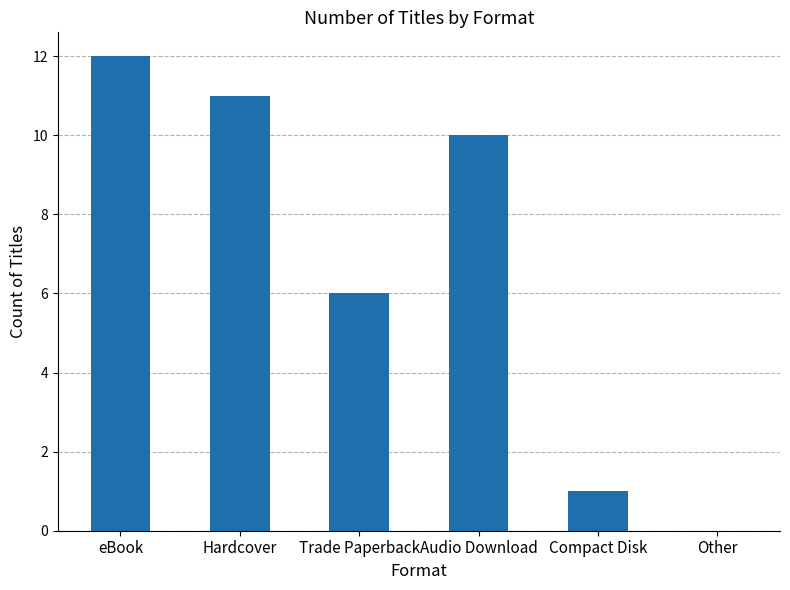

Reading right to left, extract all data points from this chart.

0	1	10	6	11	12